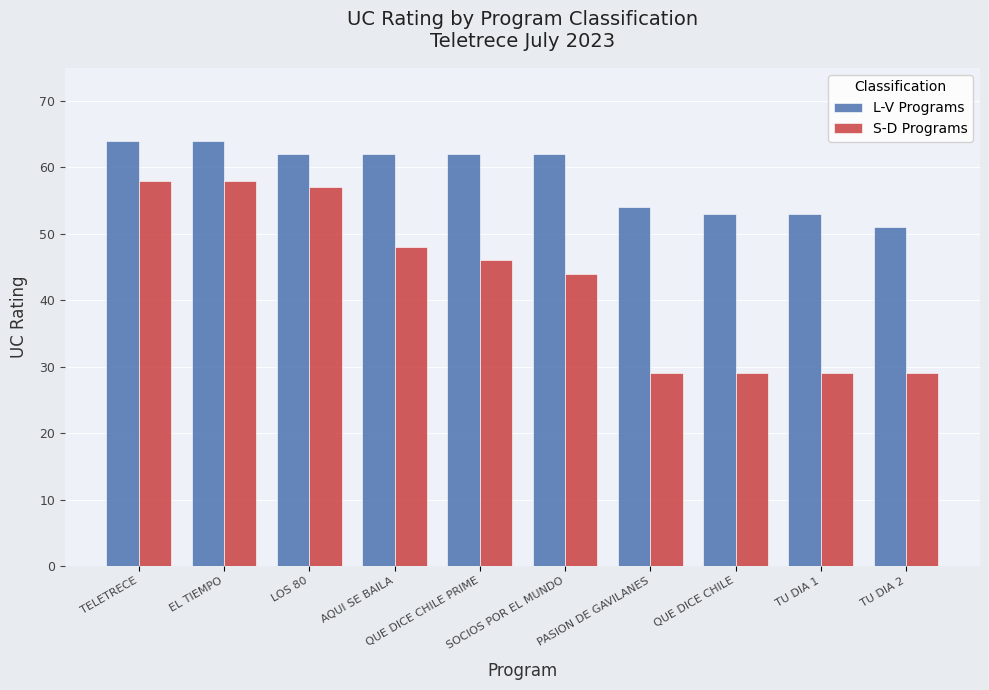

What is the minimum value for L-V Programs?

51